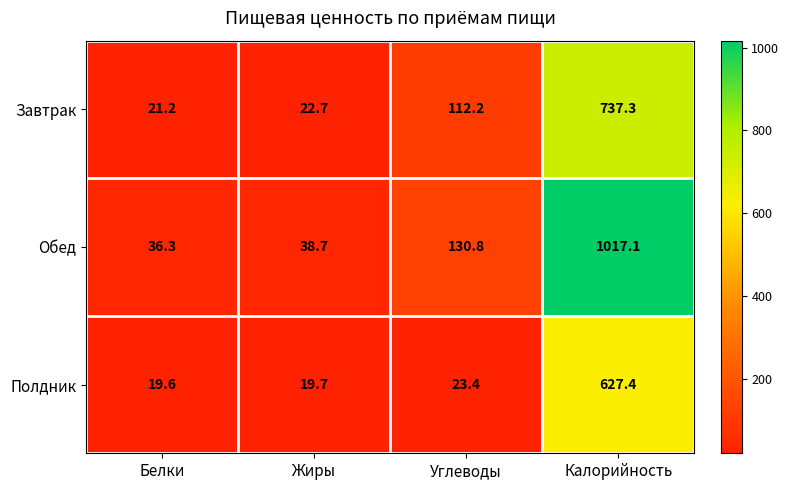

Reading right to left, transcribe all the data shown in this chart.

Завтрак: Калорийность=737.3	Углеводы=112.2	Жиры=22.7	Белки=21.2
Обед: Калорийность=1017.1	Углеводы=130.8	Жиры=38.7	Белки=36.3
Полдник: Калорийность=627.4	Углеводы=23.4	Жиры=19.7	Белки=19.6